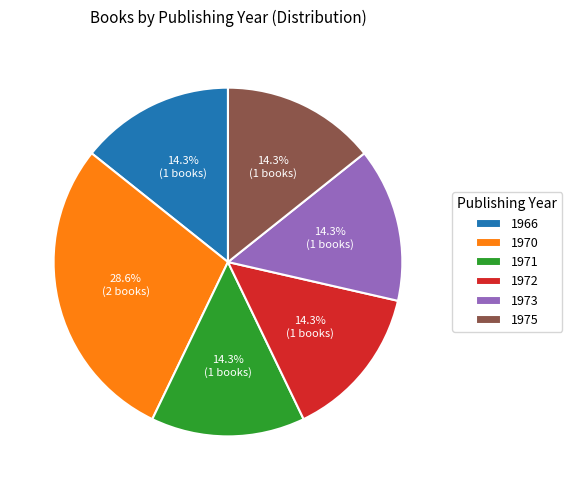

What is the ratio of the value at 1975 to the value at 1971?

1.0